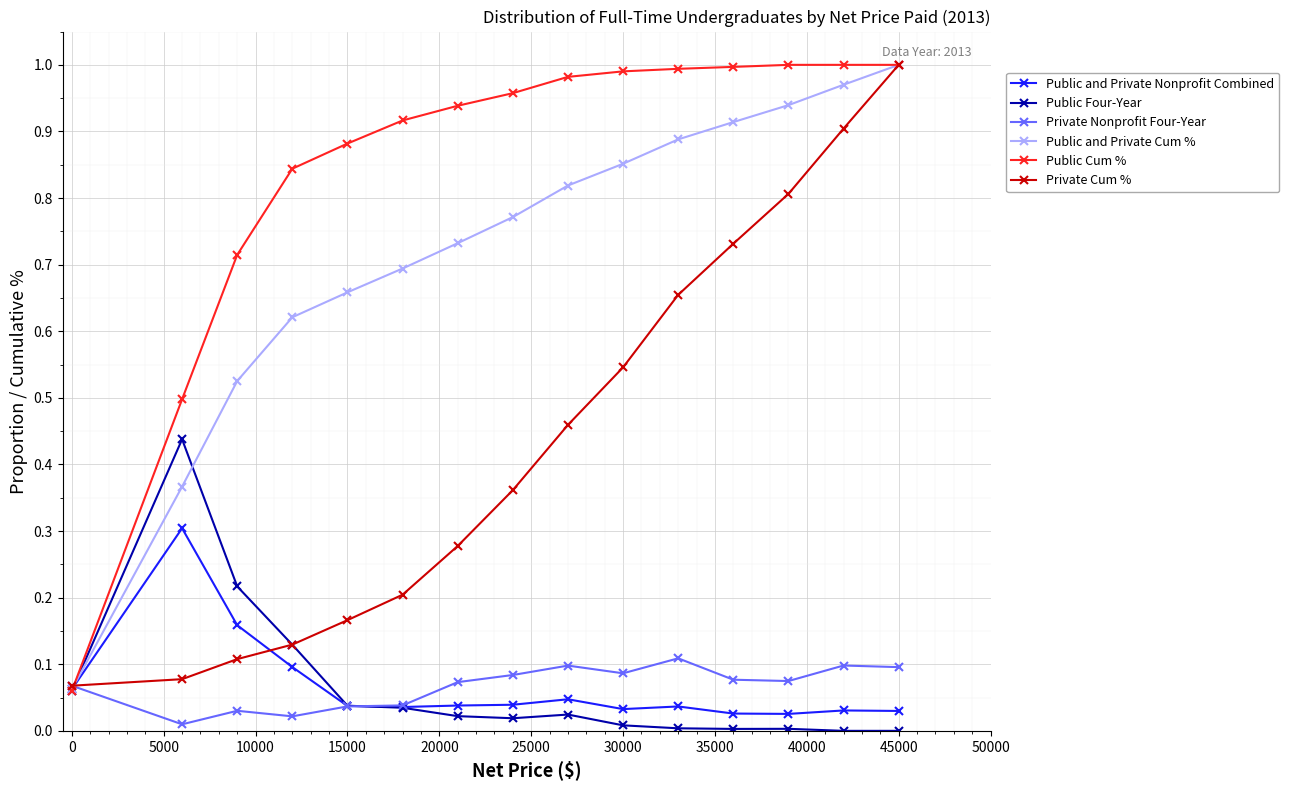

In Public and Private Nonprofit Combined, how many points are higher than both neighbors (excluding endpoints)?

4